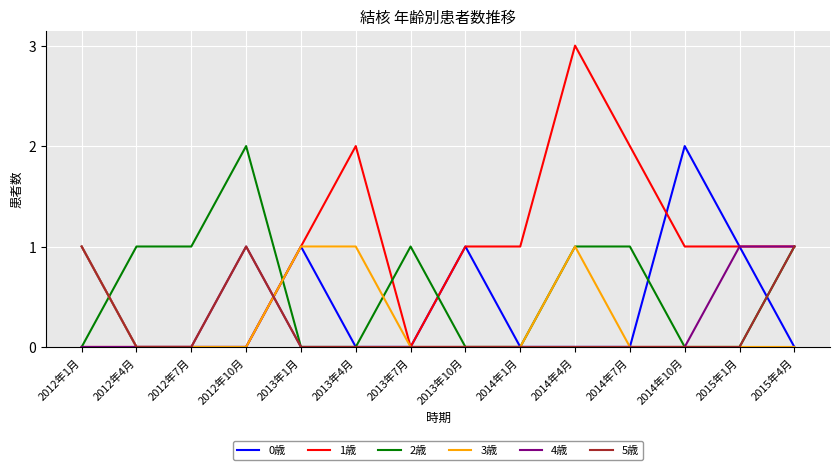

What position from the right is 2014年4月?

5